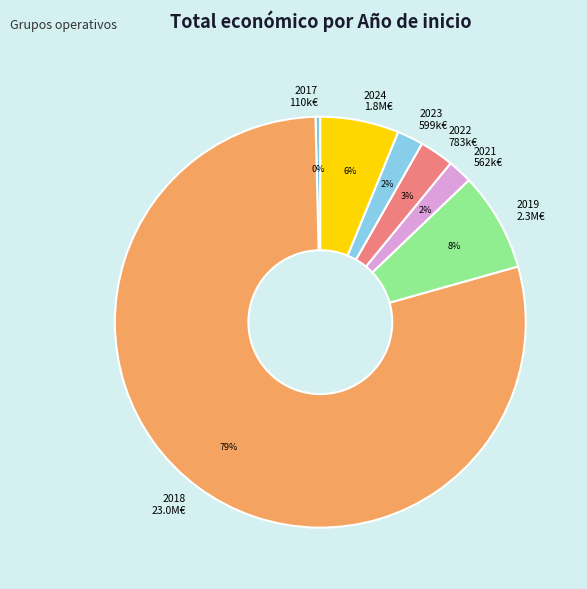

To the nearest percent, what is the difference between the largest and smallest slice percentages?

79%